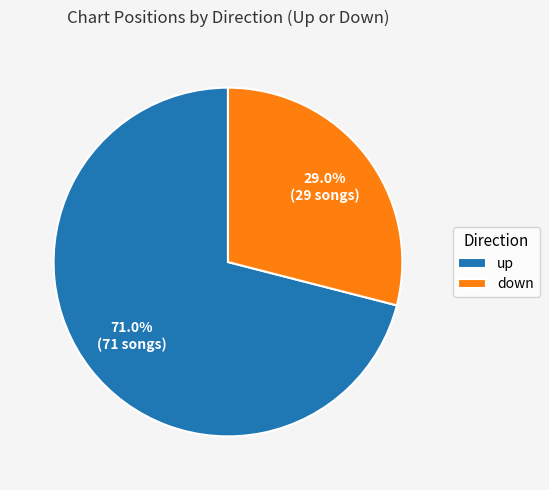

Is there any slice that represents more than half of the pie?

Yes